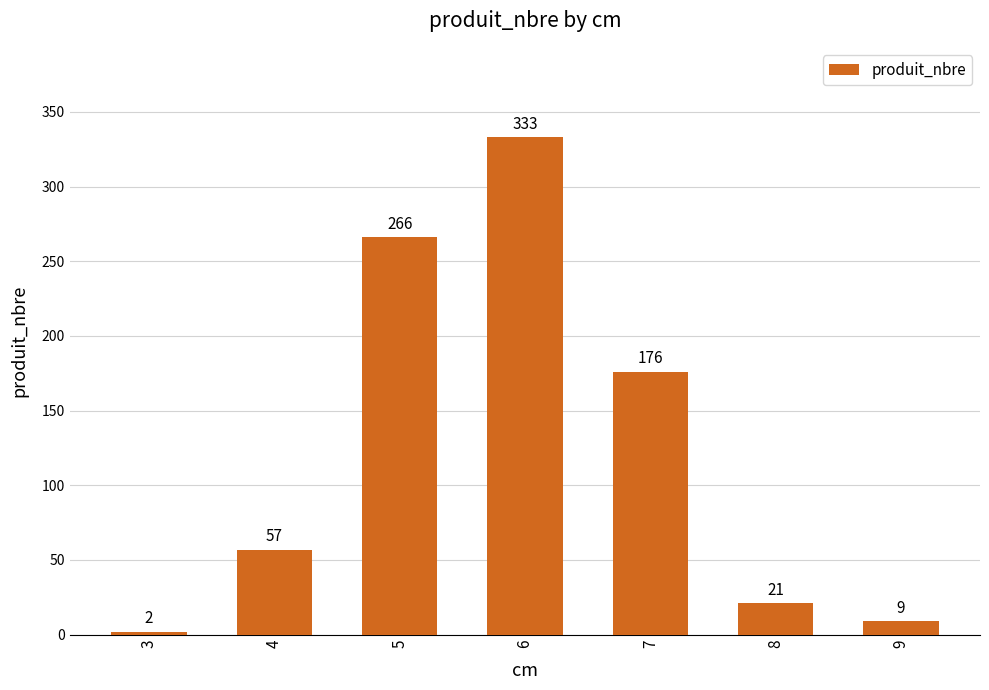

What is the change in value from 5 to 8?

-245